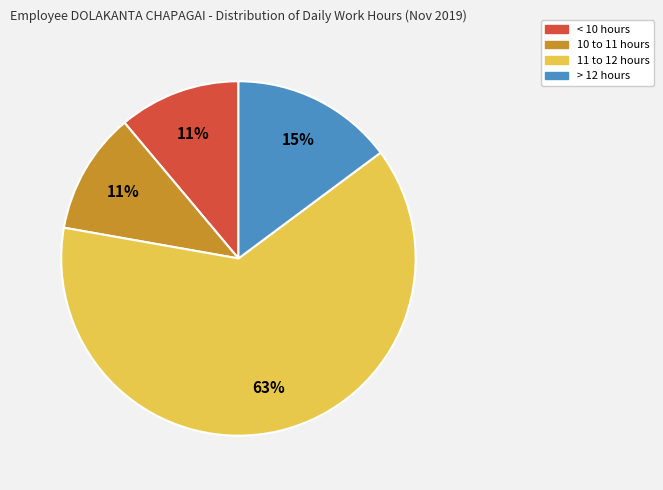

Does any single category account for the majority?

Yes